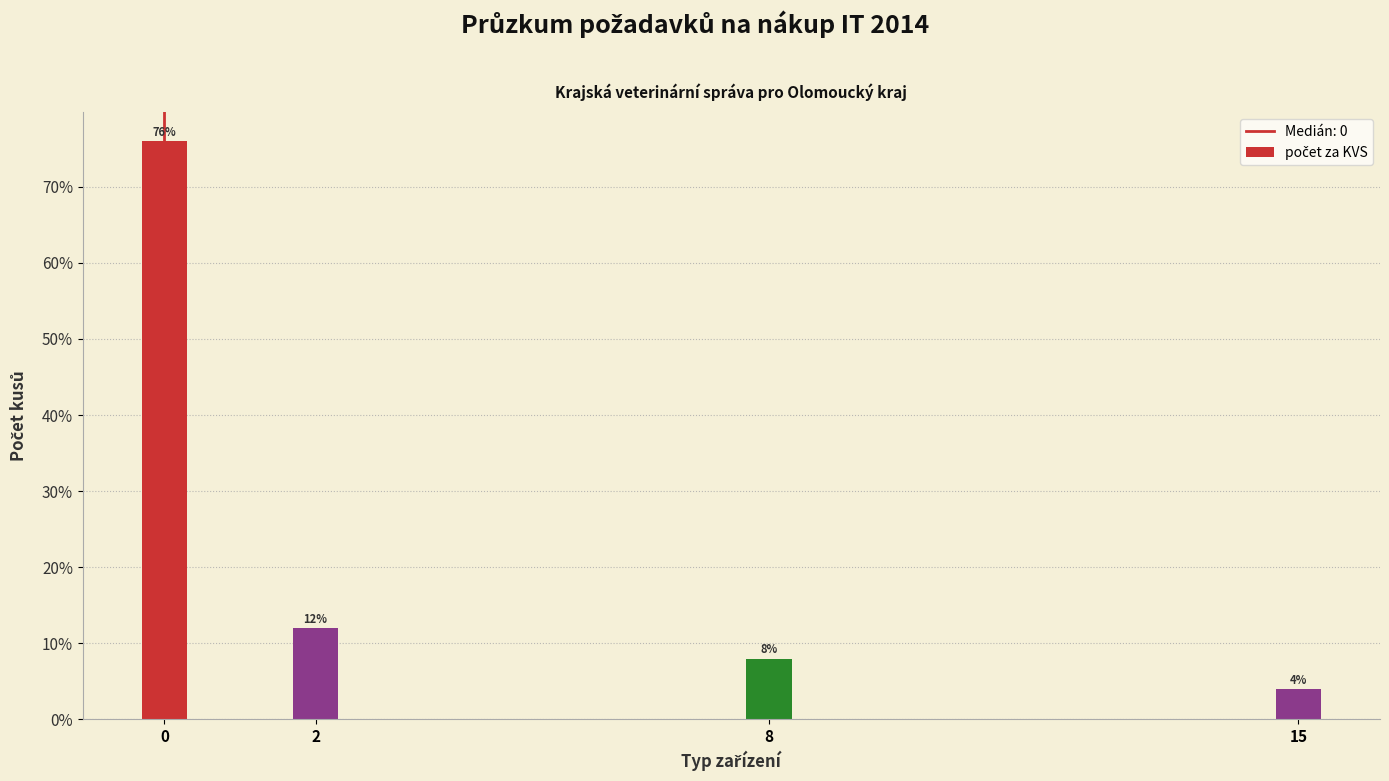

Reading left to right, list all the values displayed in this chart.

76	12	8	4